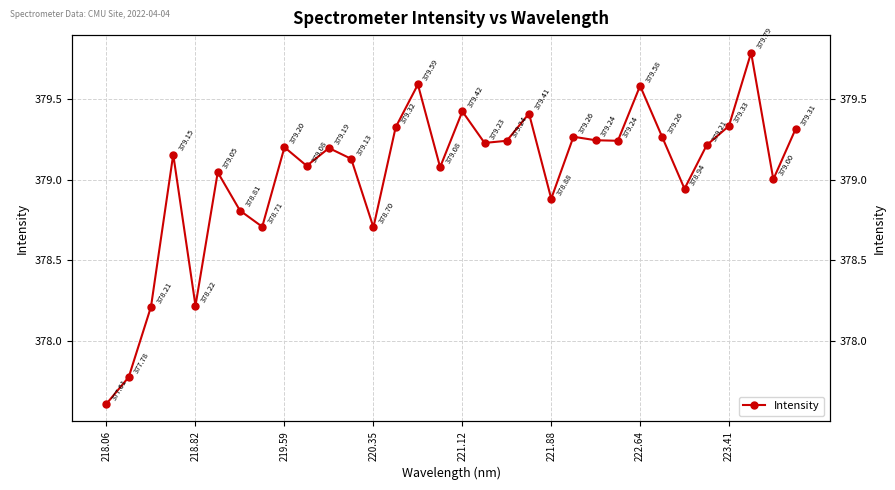

What is the value of the 7th point from the left?

378.8